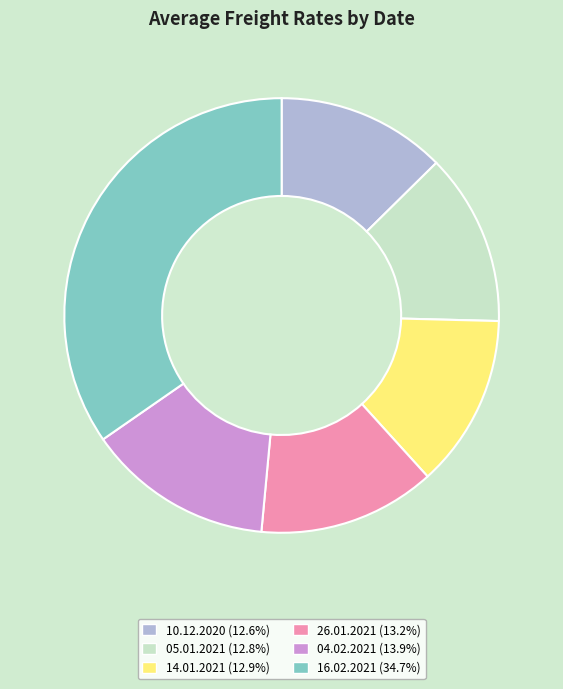

Approximately how many times larger is the value at 26.01.2021 (13.2%) compared to 04.02.2021 (13.9%)?

1.0